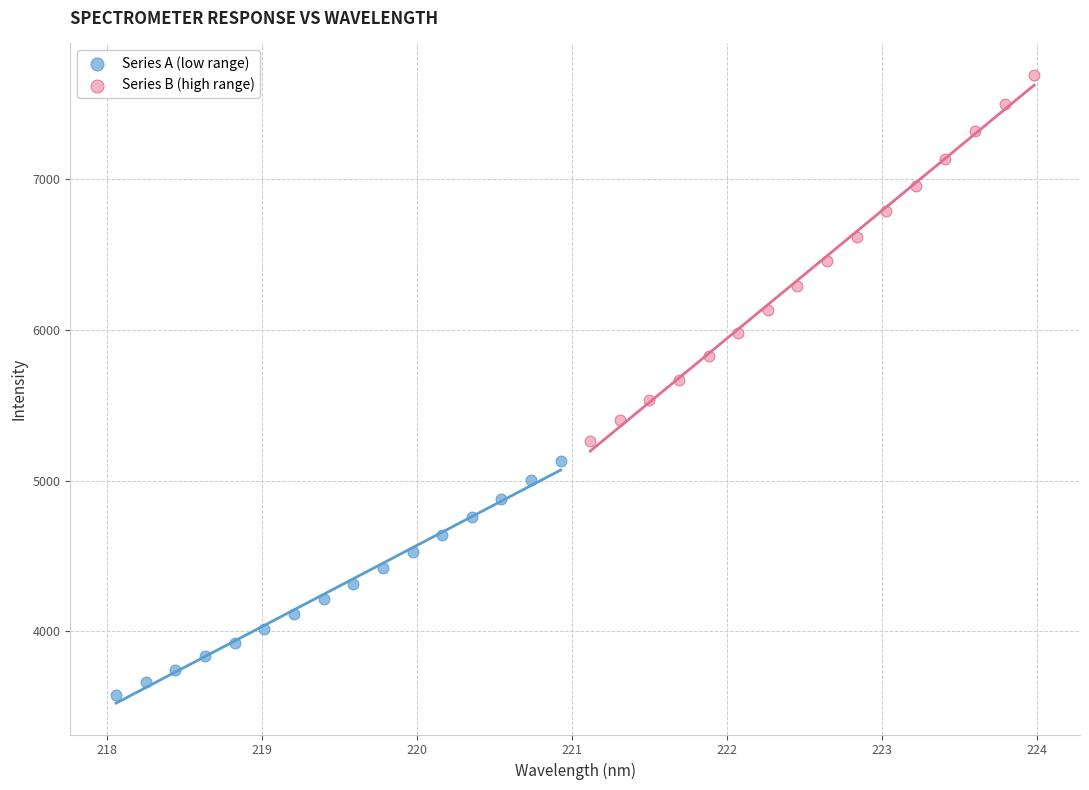

Which series has the widest spread of Y values?

Series B (high range)